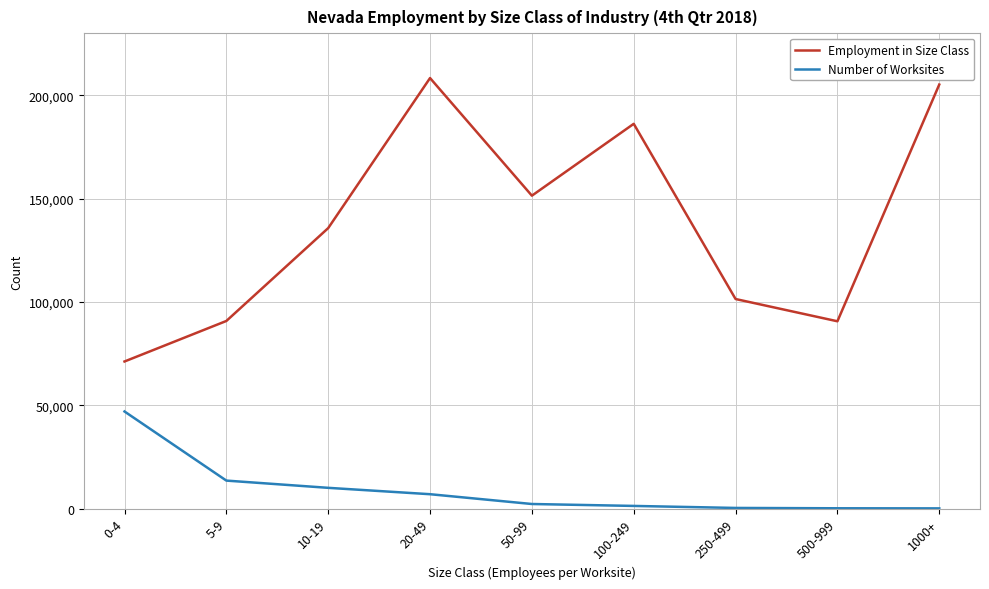

Which series has the largest range (max minus min)?

Employment in Size Class